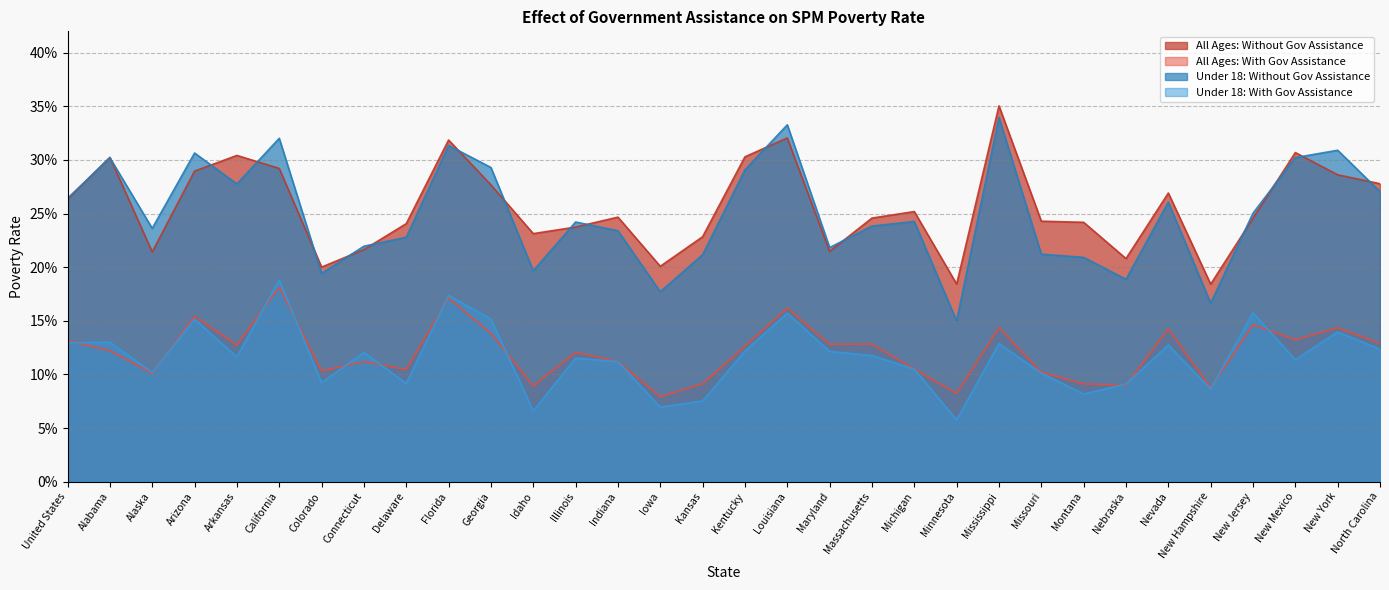

Where is All Ages: Without Gov Assistance nearest to the value 0?

New Hampshire